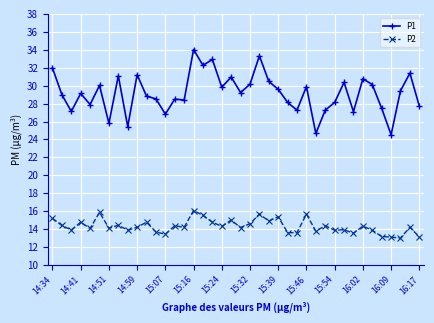

What is the average value of the P1 series?

29.2